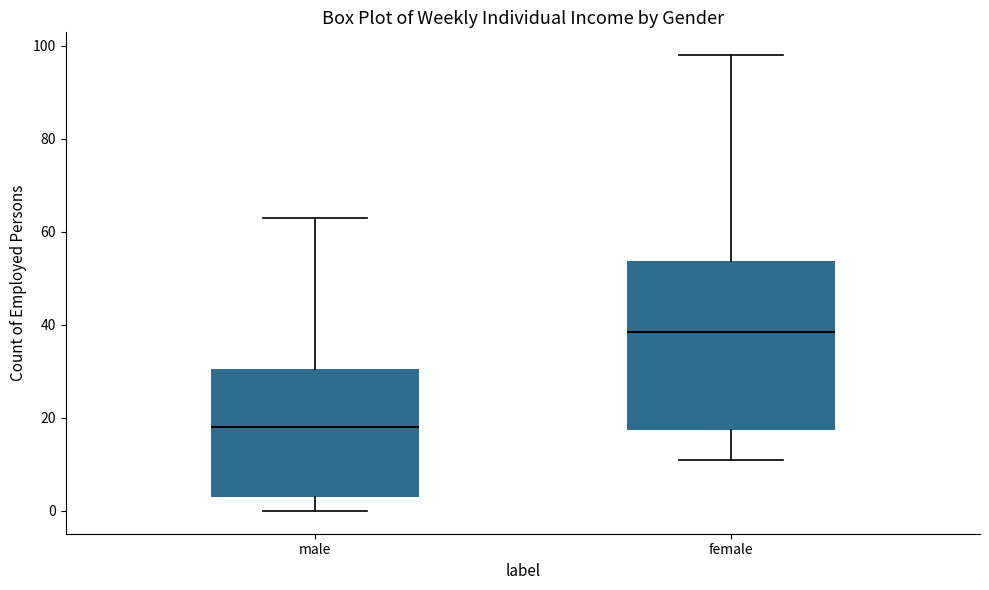

Where does the median line of the box for male sit on the y-axis? The values are not printed on the chart, so give them approximately, as read against the axis.

18